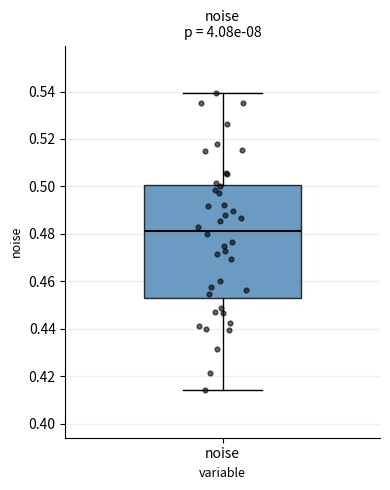

Where is the lower edge of the box for noise on the y-axis? The values are not printed on the chart, so give them approximately, as read against the axis.

0.454